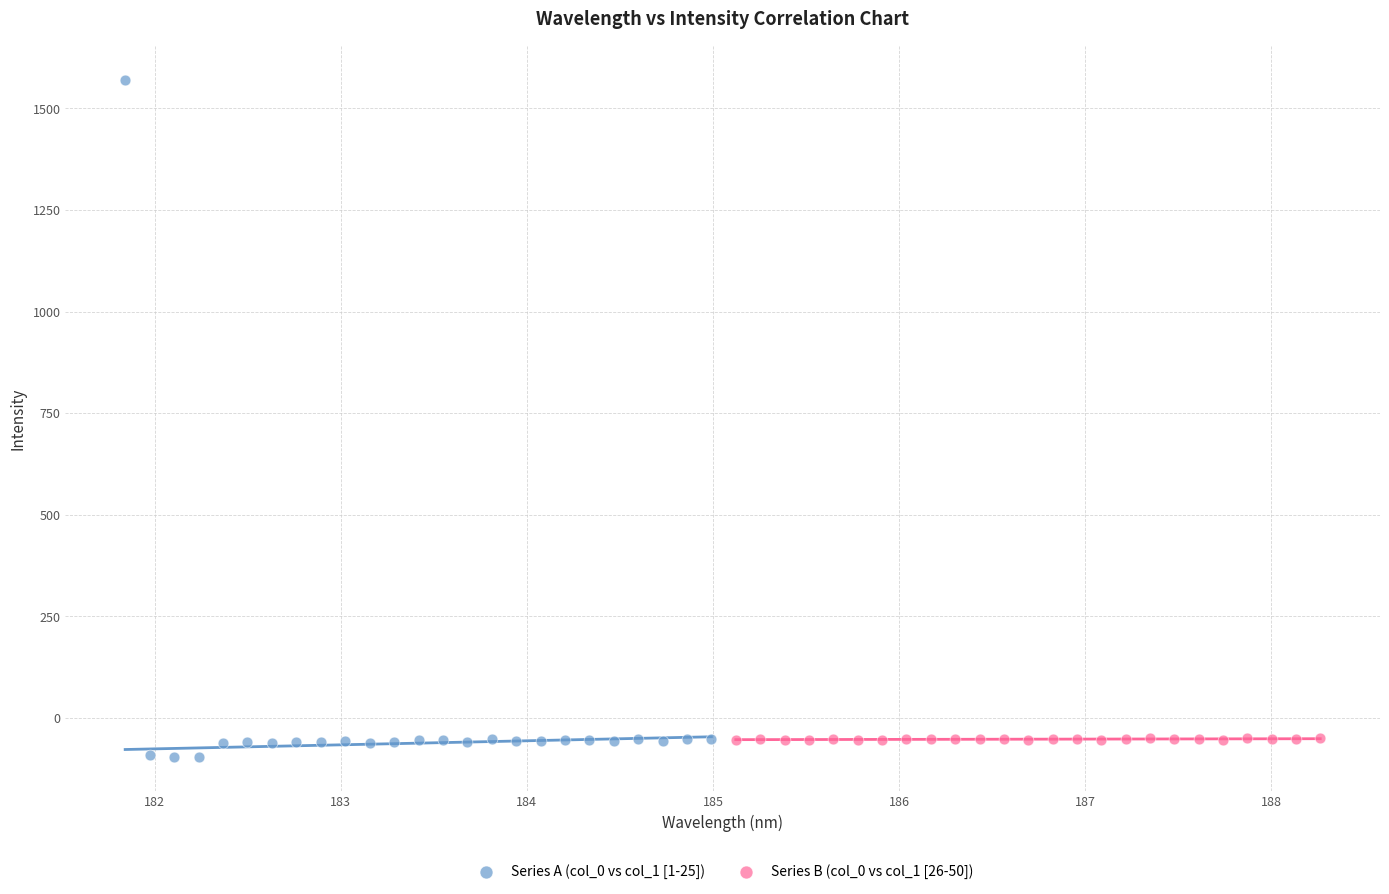

Which series has the widest spread of Y values?

Series A (col_0 vs col_1 [1-25])